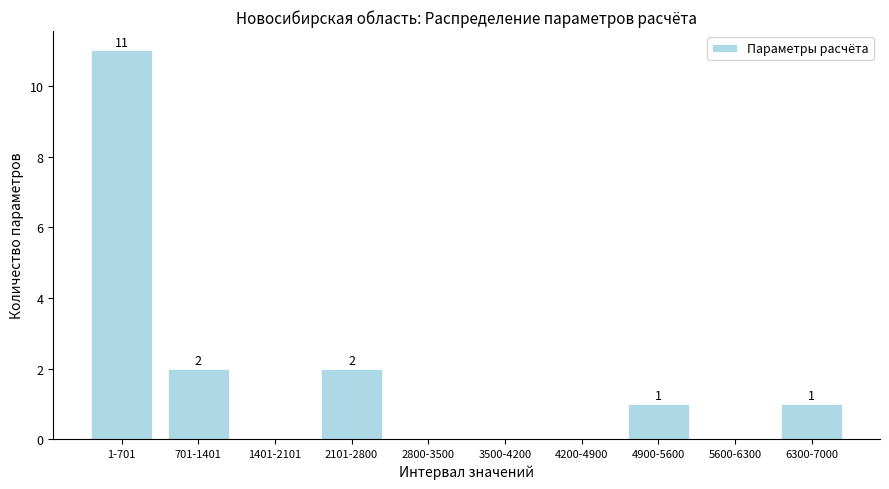

Reading left to right, transcribe all the data shown in this chart.

1-701=11	701-1401=2	1401-2101=0	2101-2800=2	2800-3500=0	3500-4200=0	4200-4900=0	4900-5600=1	5600-6300=0	6300-7000=1